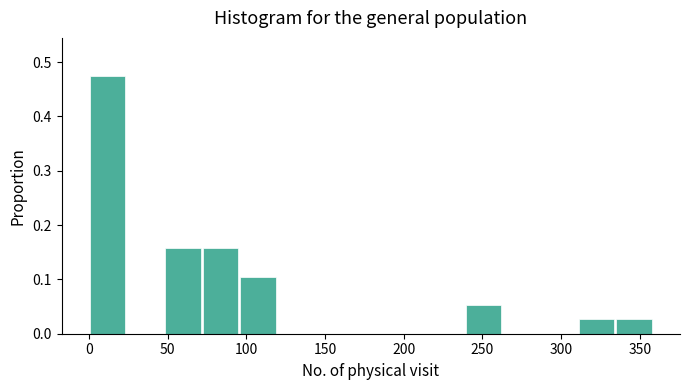

How tall is the bar that spans 335 to 360 on the x-axis? Neither the bar edges nor the heights are printed on the chart, so give them approximately, as read against the axes.

0.03